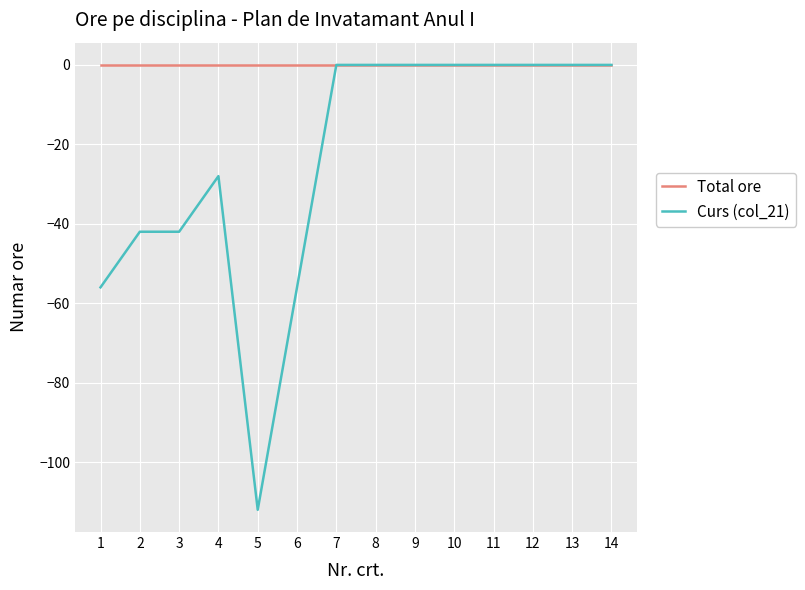

Between 2 and 8, which series saw the biggest shift?

Curs (col_21)